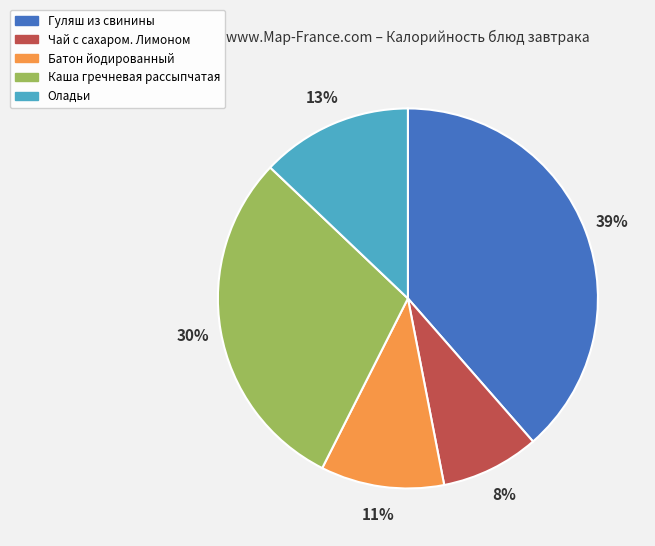

Does Оладьи account for over 50% of the chart?

No